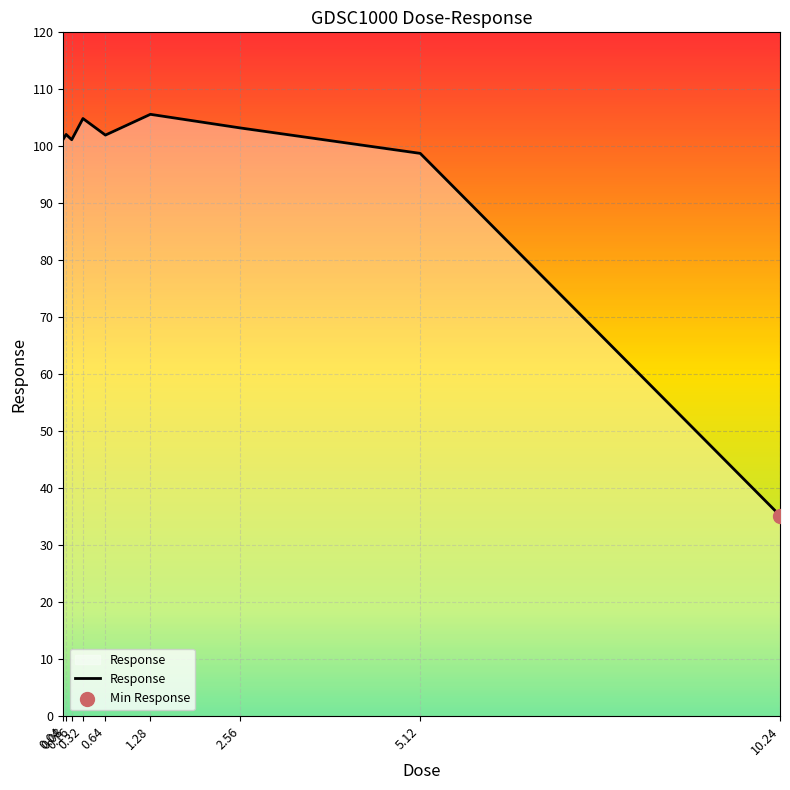

Approximately how many times larger is the value at 0.04 compared to 0.32?

1.0